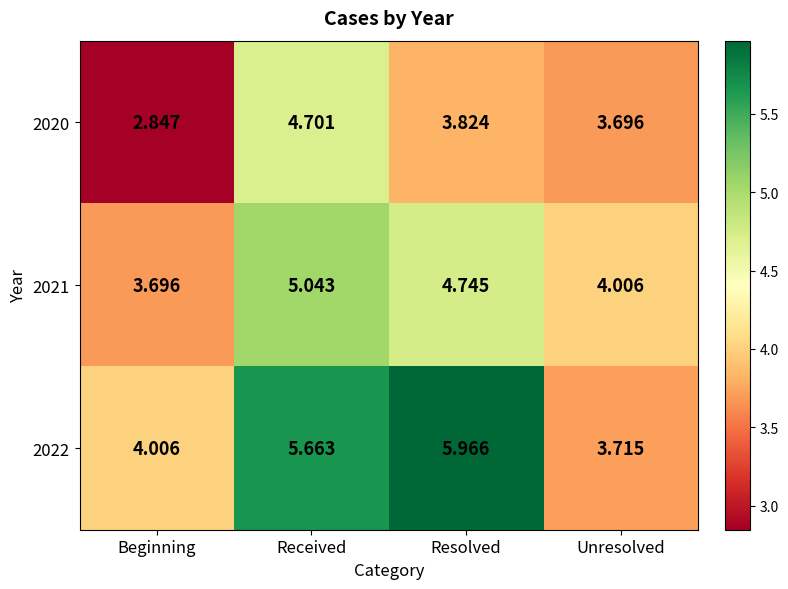

Which label corresponds to the smallest value in the chart?

Beginning